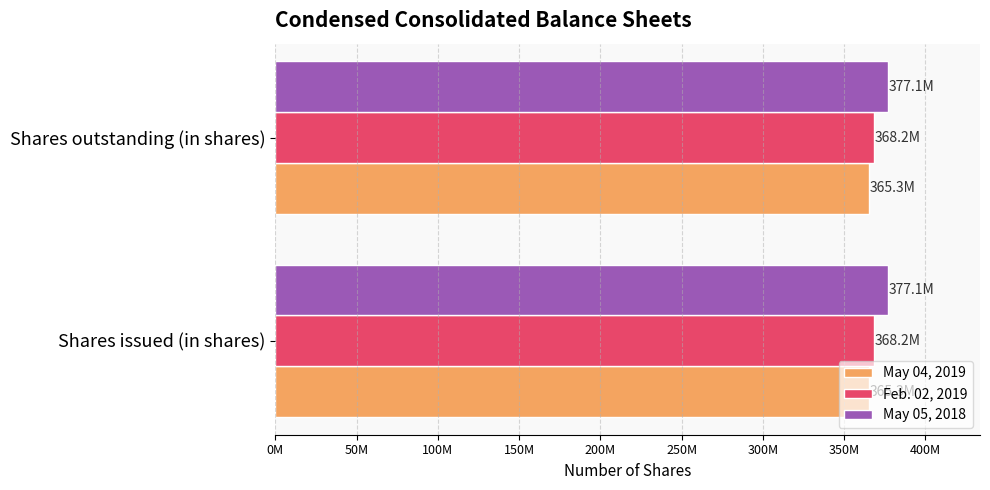

What are all the series names shown in the legend?

May 04, 2019, Feb. 02, 2019, May 05, 2018